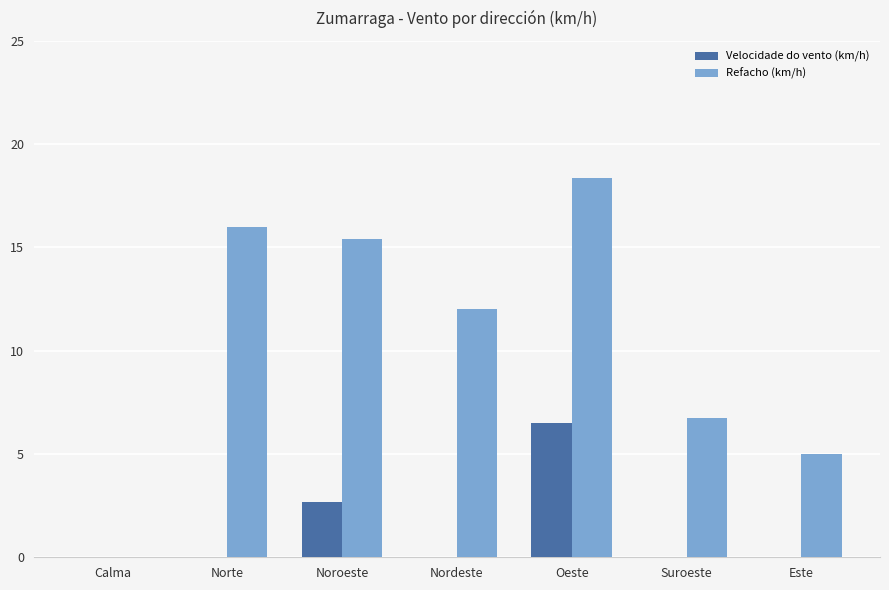

Which series has the largest range (max minus min)?

Refacho (km/h)